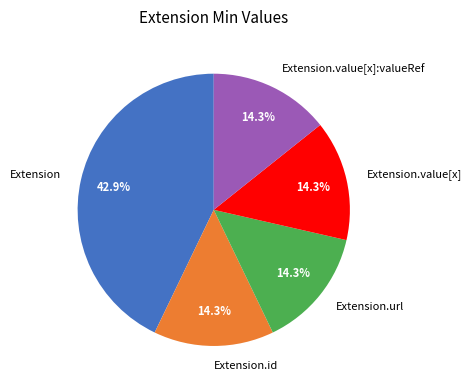

What is the ratio of the value at Extension to the value at Extension.url?

3.0